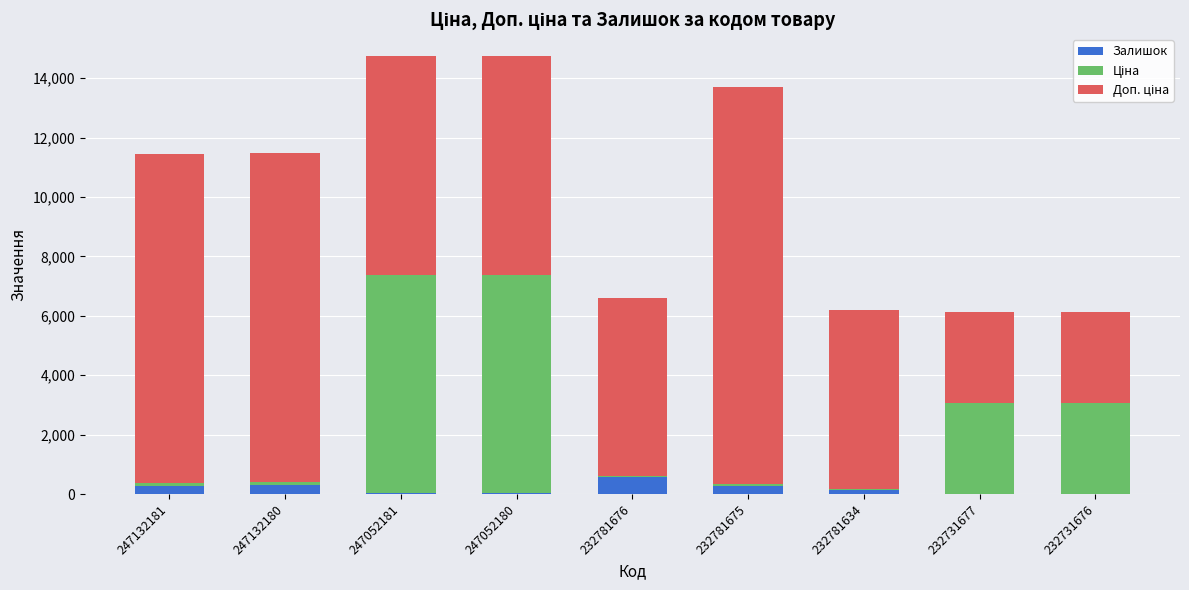

What is the maximum value for Залишок?

570.0